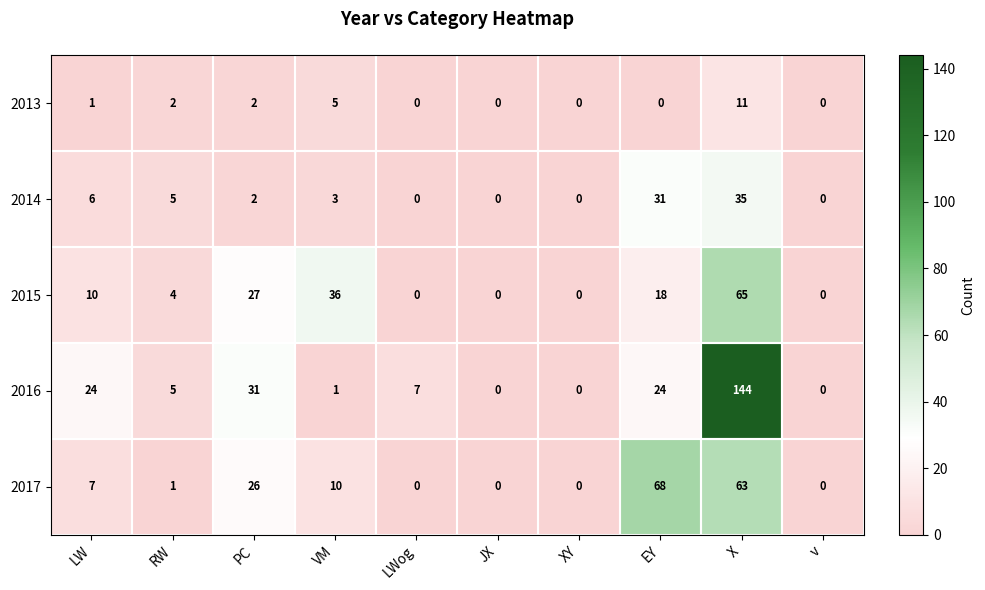

What is the spread (max minus min) of values at LW?

23